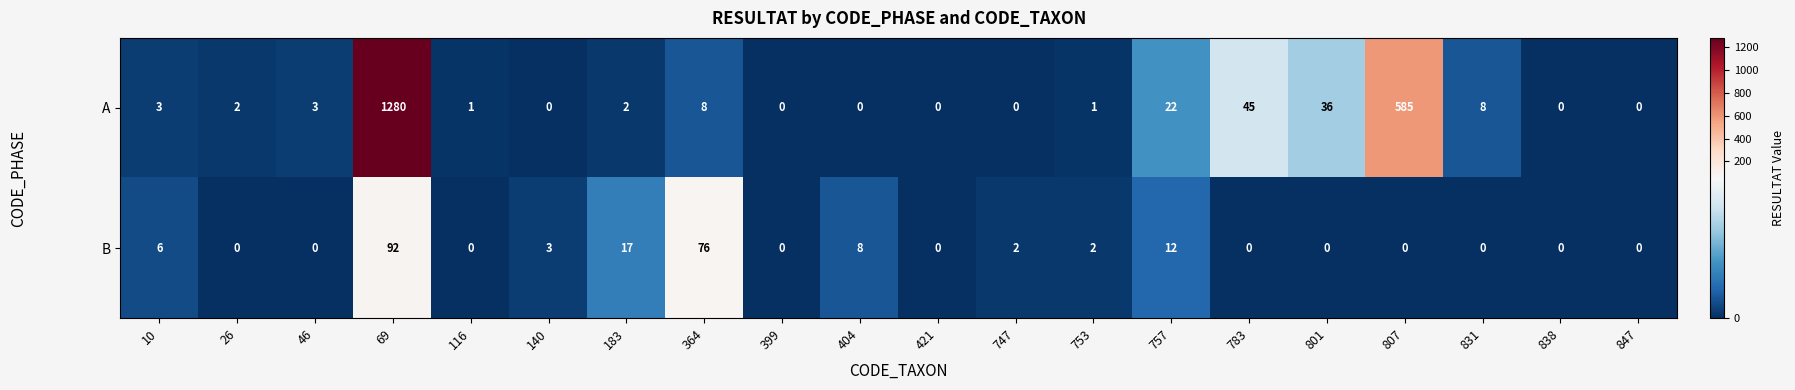

True or false: B has a value of 6 at 10.

True